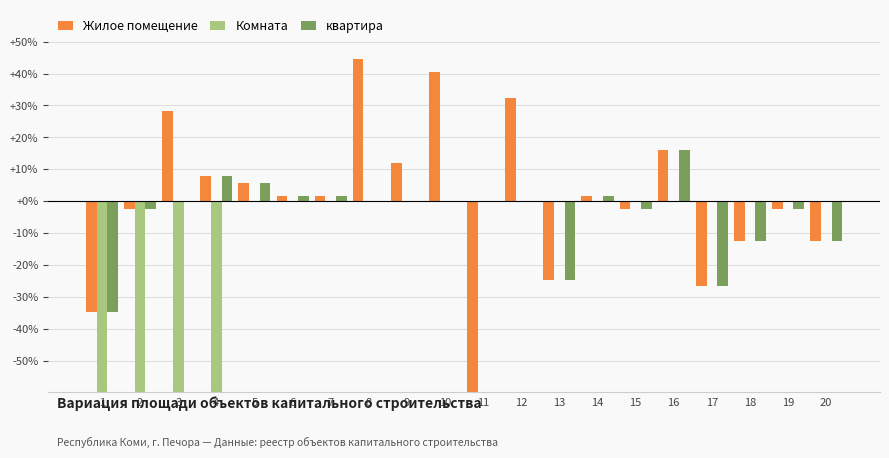

Which series has the largest total across all categories?

Жилое помещение